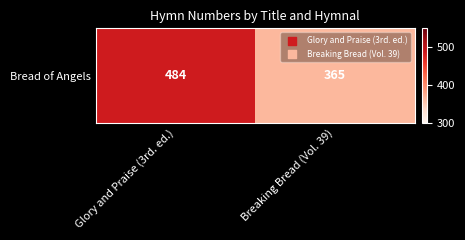

What is the greatest value displayed?

484